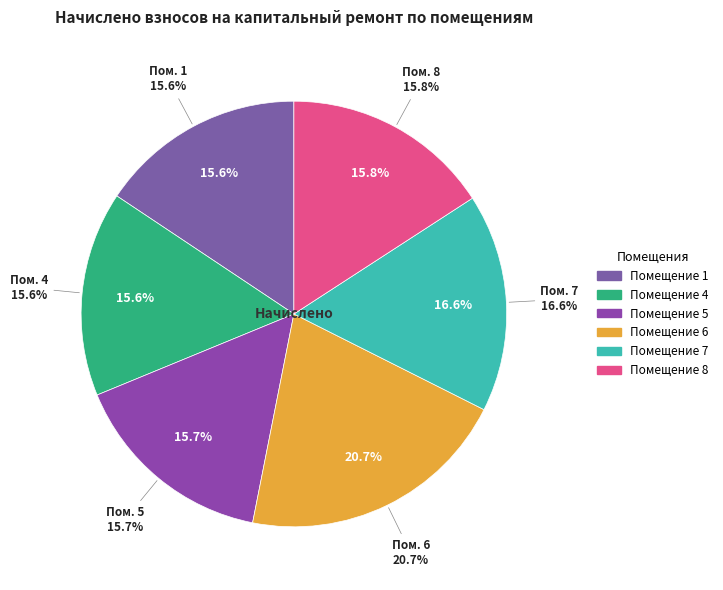

The 4 slice represents 23% of the pie. True or false?

False